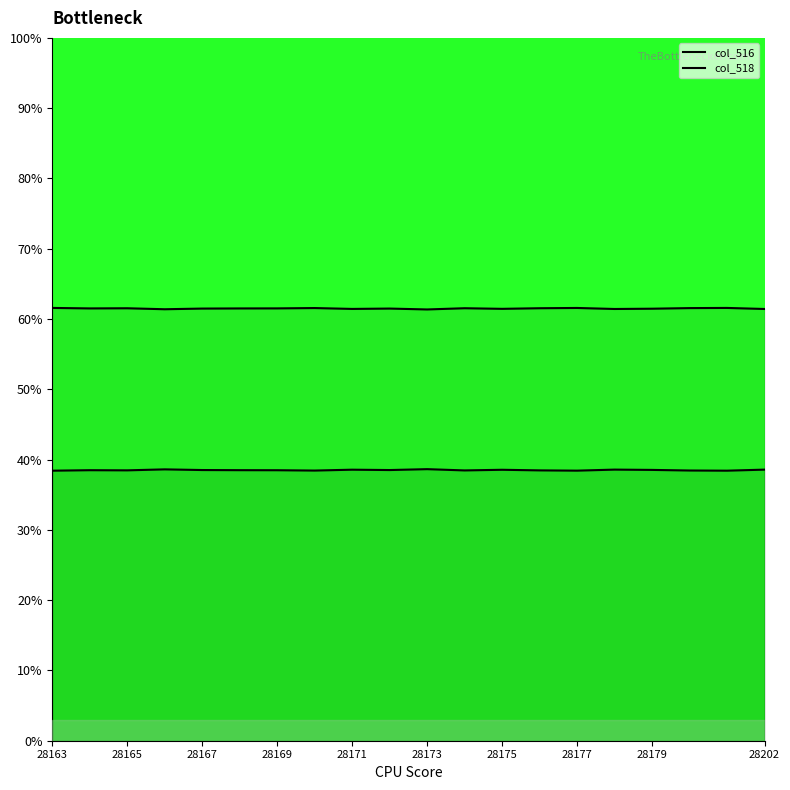

At which category is the sum across all series the highest?

15